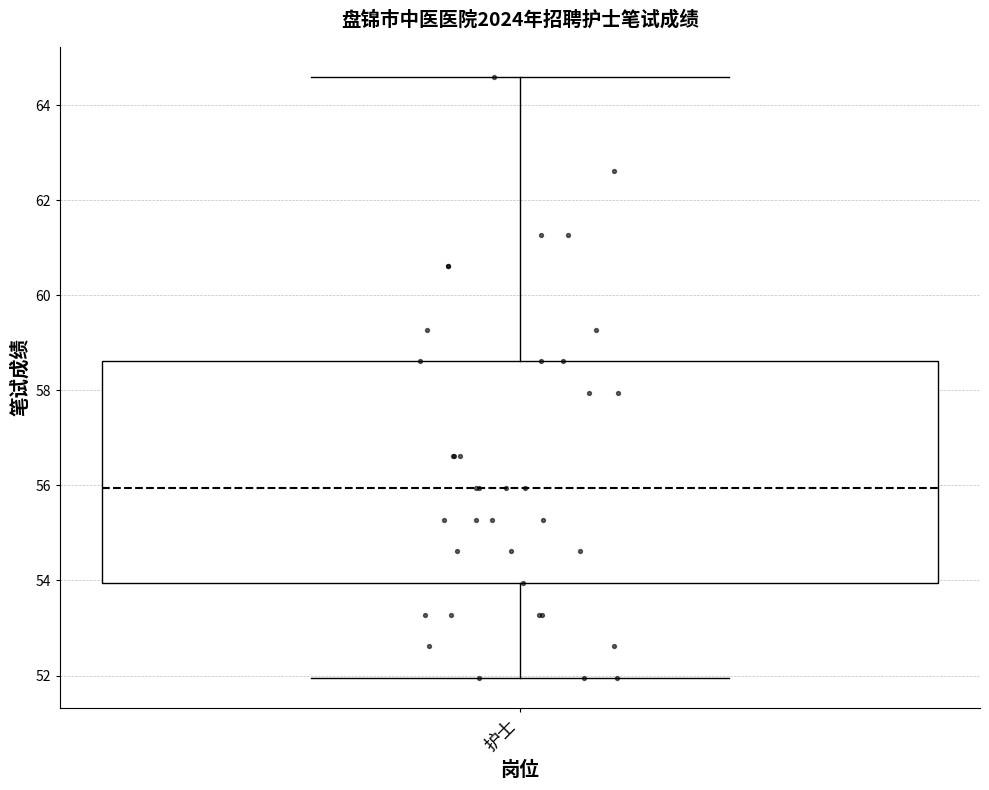

Read this box plot against the y-axis: the position of the median line, the range covered by the box, and the ends of both whiskers. The values are not printed on the chart, so give them approximately, as read against the axis.

median 56.0, box 54.0 to 58.6, whiskers 52.0 to 64.6